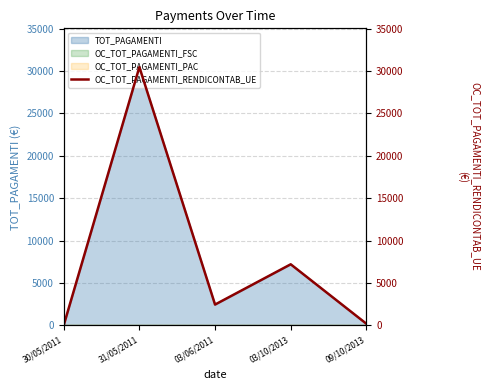

Does the chart display data point markers on the line(s)?

No